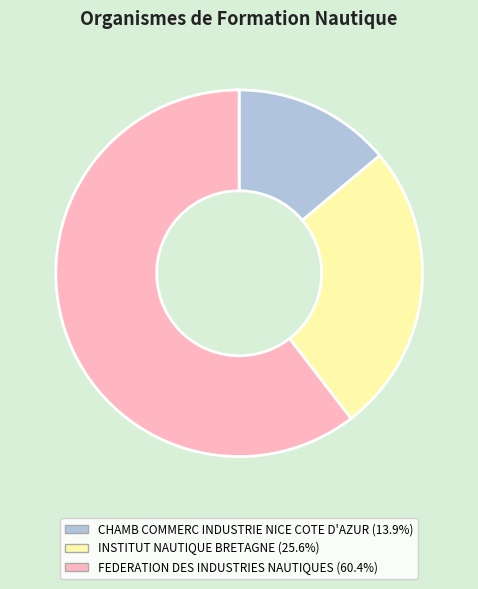

Does FEDERATION DES INDUSTRIES NAUTIQUES account for over 50% of the chart?

Yes